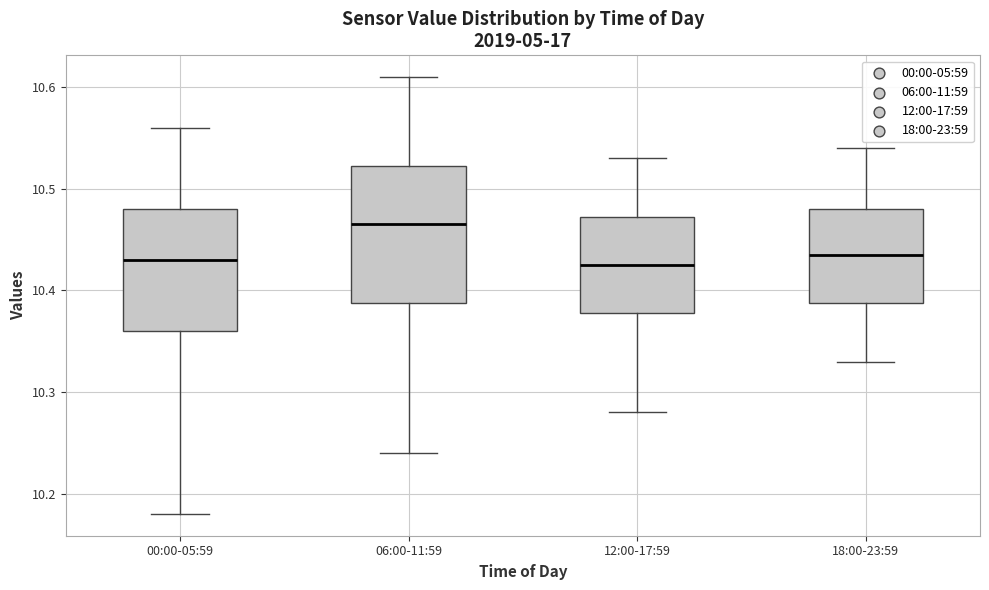

Where is the upper edge of the box for 12:00-17:59 on the y-axis? The values are not printed on the chart, so give them approximately, as read against the axis.

10.47